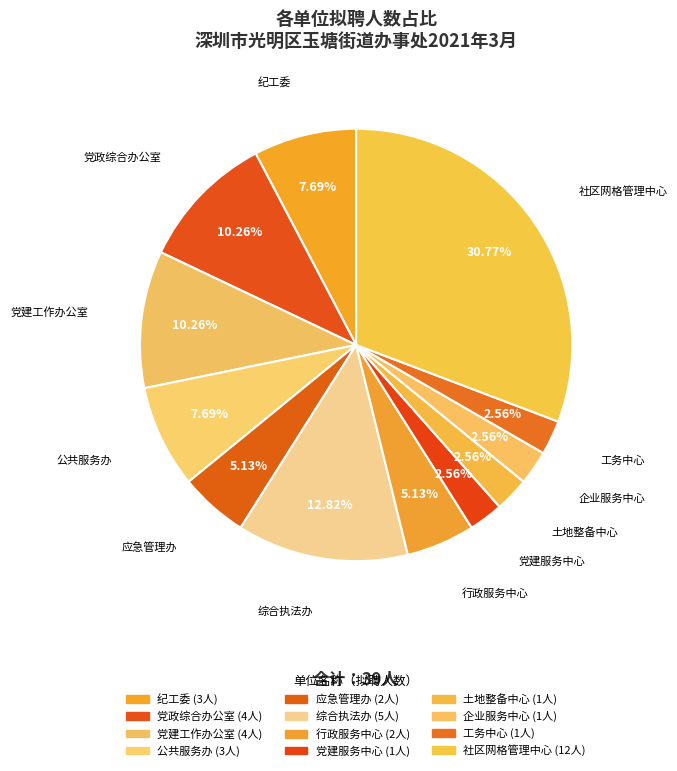

What percentage is NOT represented by 应急管理办?

94.9%